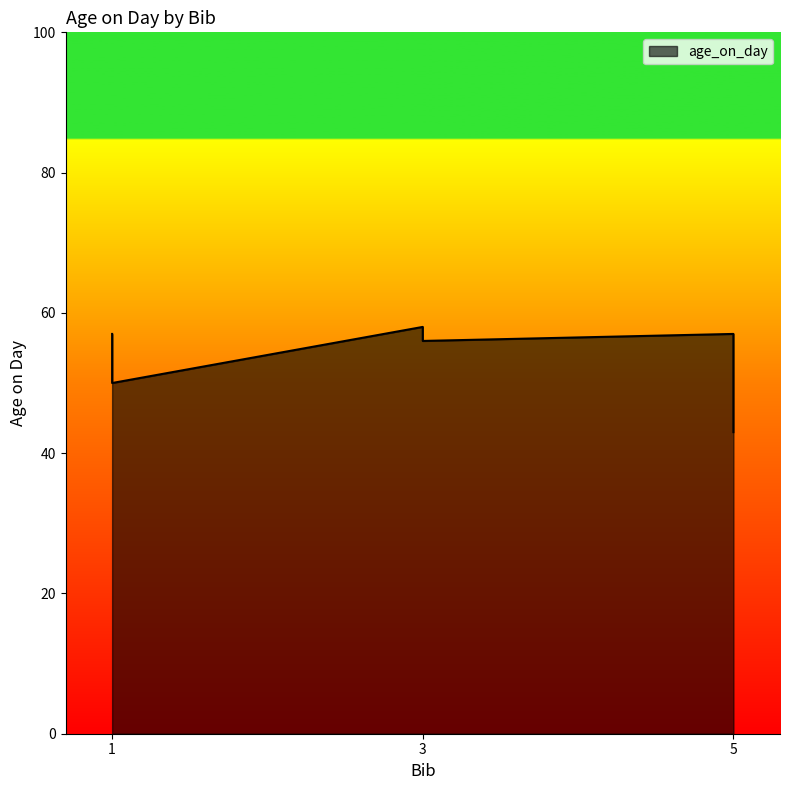

The value at 5 is 23. True or false?

False